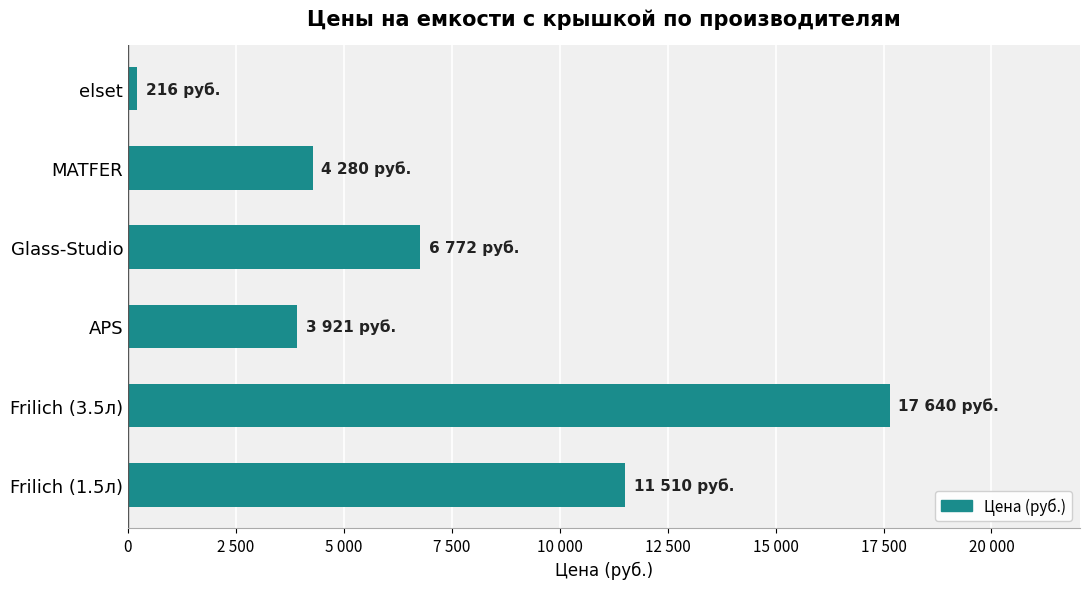

Does the chart contain any negative values?

No